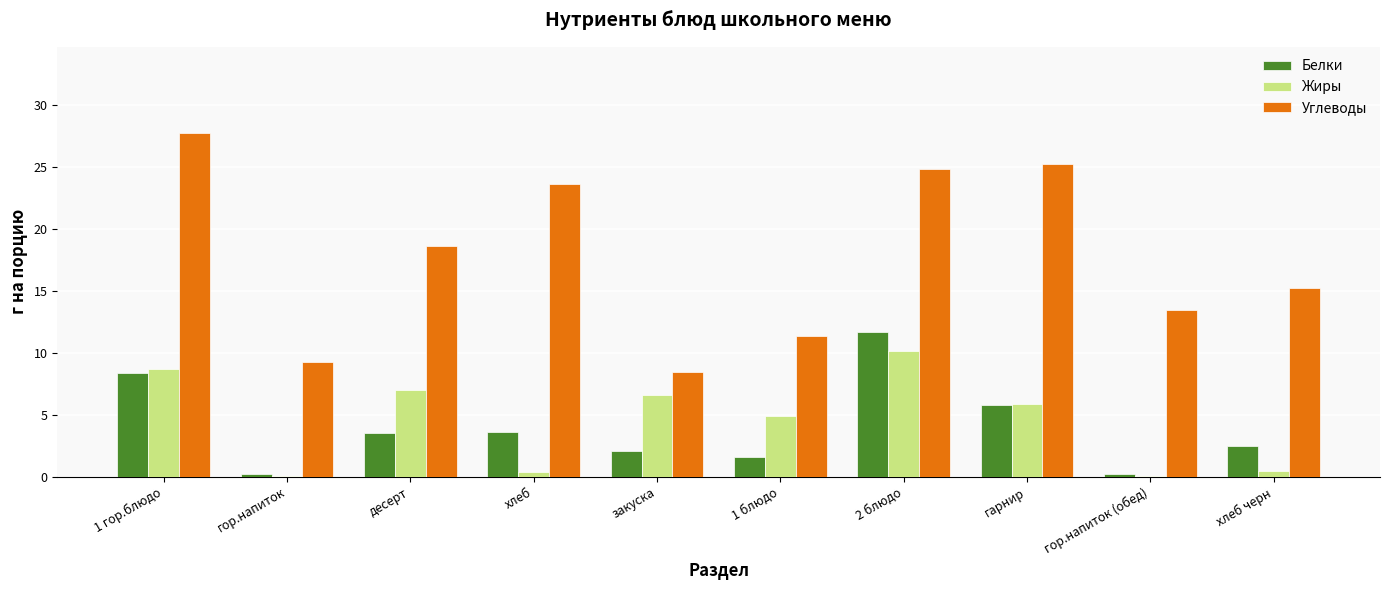

How many groups of bars are there?

10